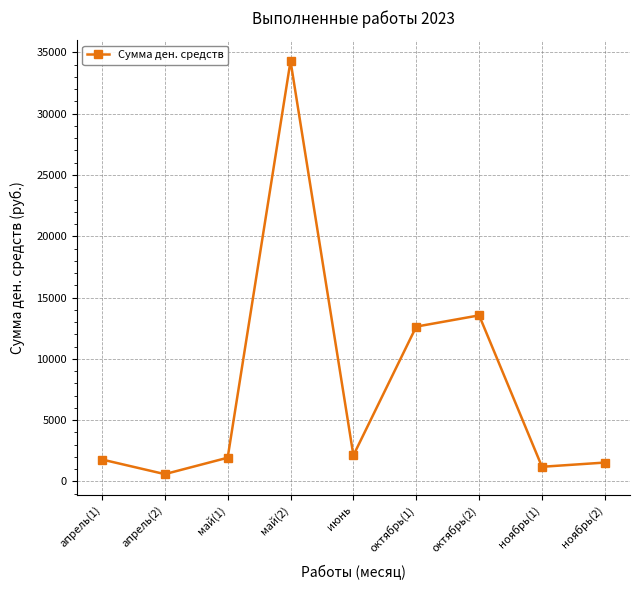

What is the greatest value displayed?

34293